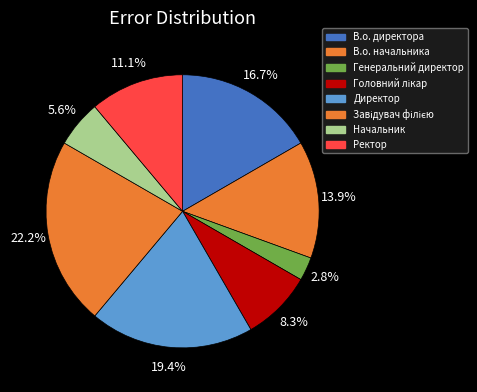

How many segments does this pie chart have?

8